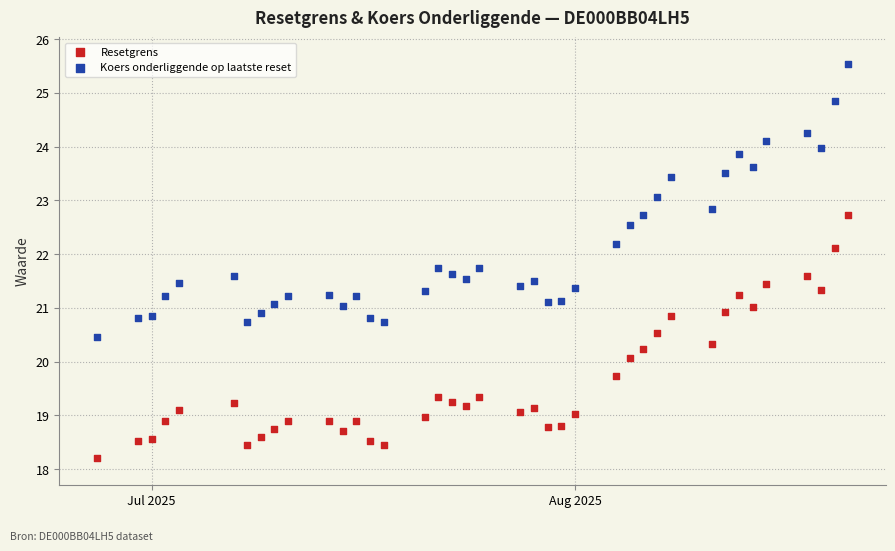

What is the X range (max minus min) for the scatter plot?

55.0